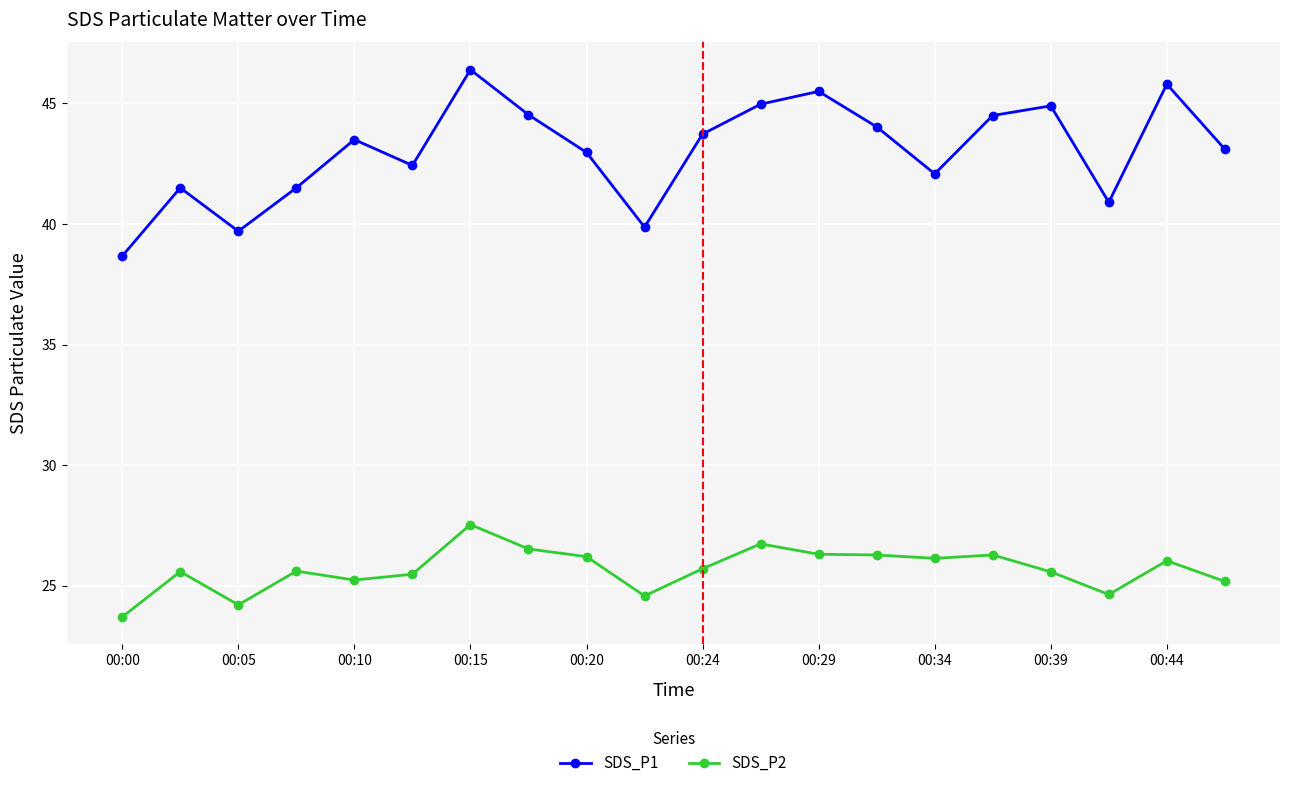

True or false: SDS_P1 and SDS_P2 intersect in this chart.

False